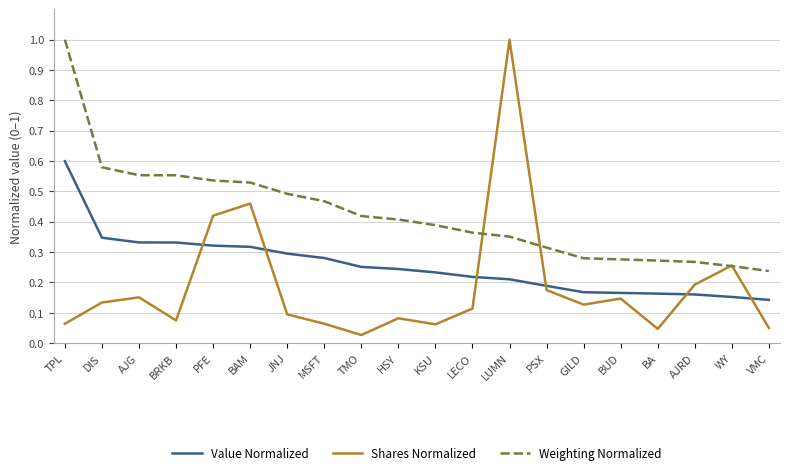

Rank the series at JNJ from lowest to highest value.

Shares Normalized, Value Normalized, Weighting Normalized